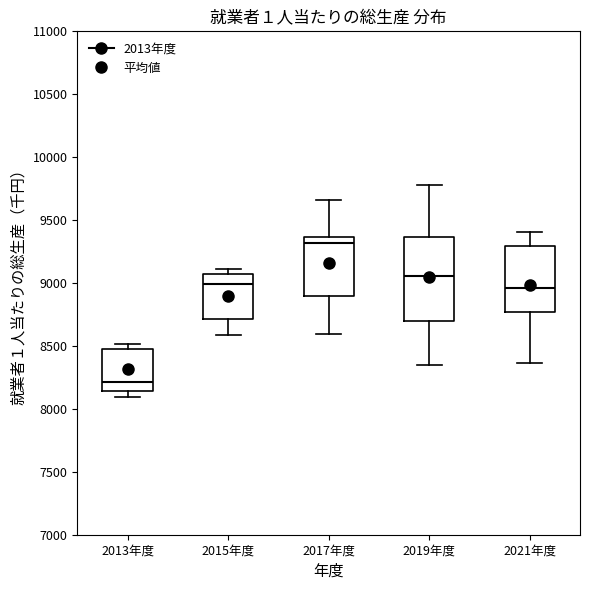

Reading left to right, read every box against the y-axis: the position of its median line, the range the box covers, and the ends of its whiskers. The values are not printed on the chart, so give them approximately, as read against the axis.

2013年度: median 8200, box 8150 to 8500, whiskers 8100 to 8500 (just above the box's upper edge)
2015年度: median 9000, box 8700 to 9050, whiskers 8600 to 9100
2017年度: median 9300, box 8900 to 9350, whiskers 8600 to 9650
2019年度: median 9050, box 8700 to 9350, whiskers 8350 to 9800
2021年度: median 8950, box 8750 to 9300, whiskers 8350 to 9400